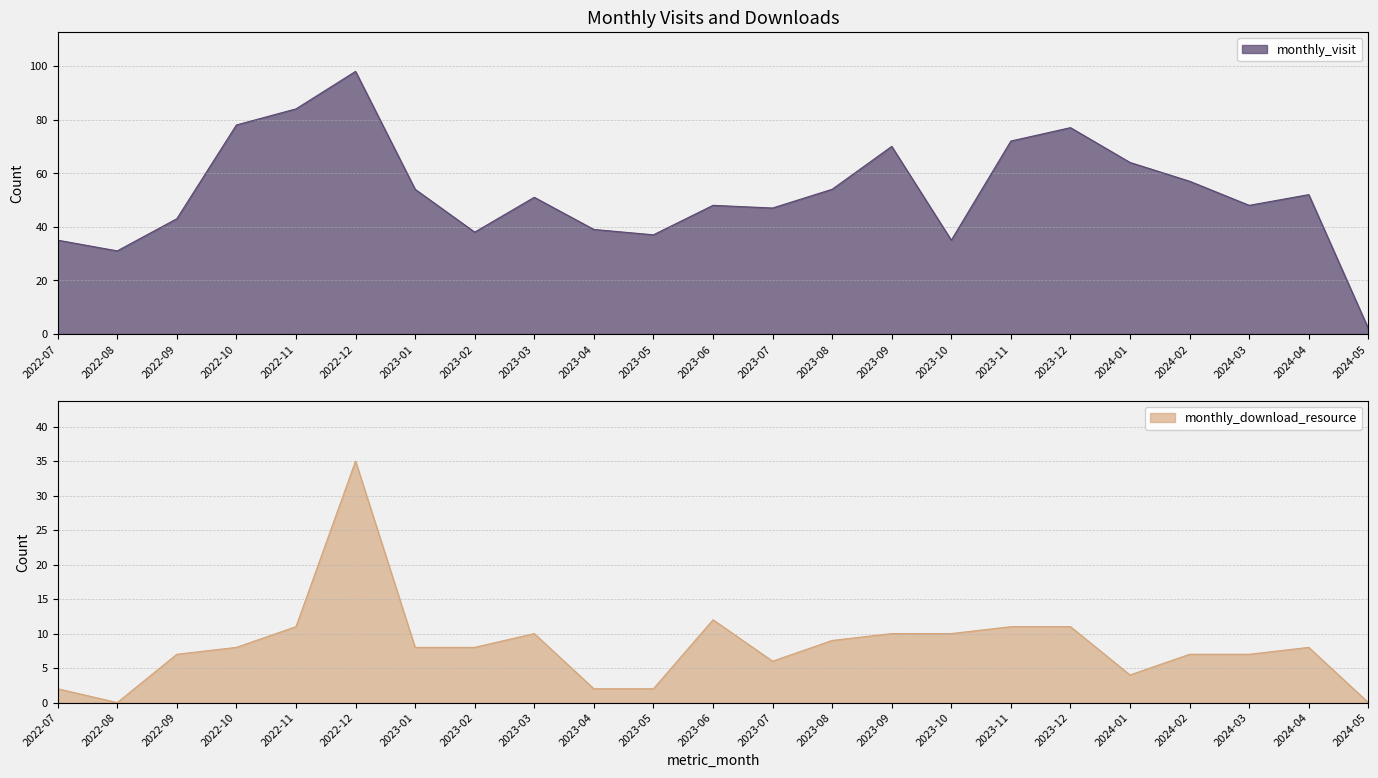

At which label does monthly_visit first exceed 51?

2022-10